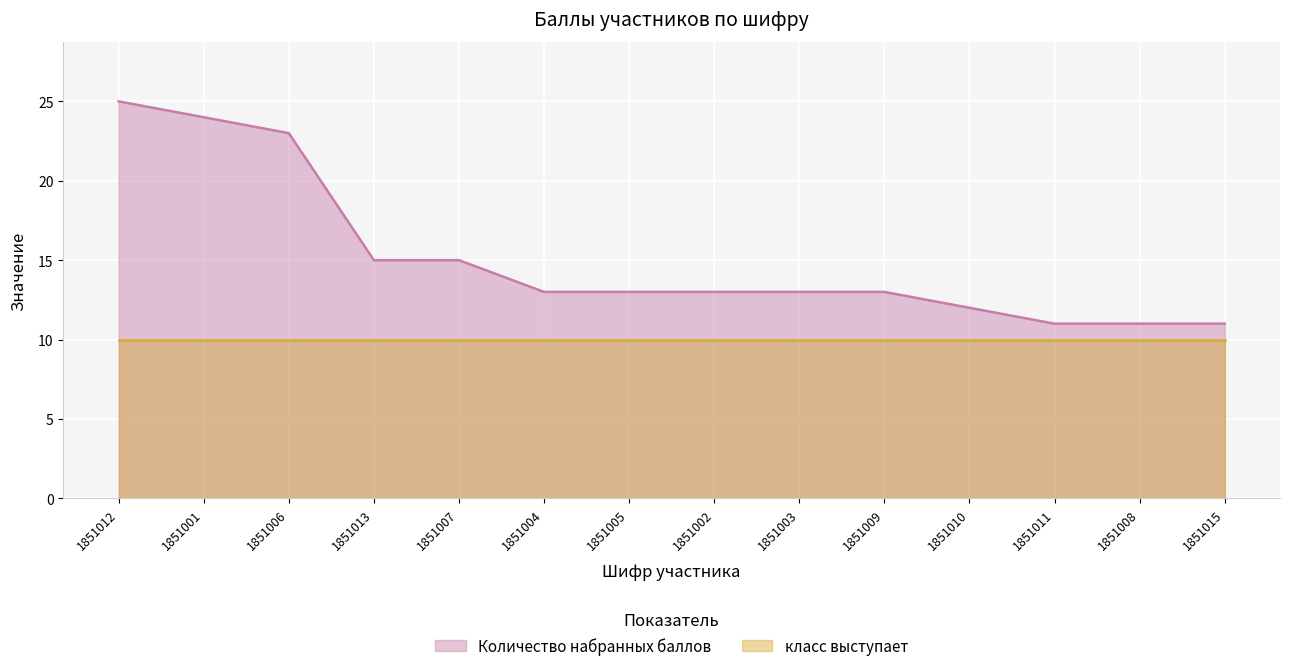

What is the greatest value displayed?

25